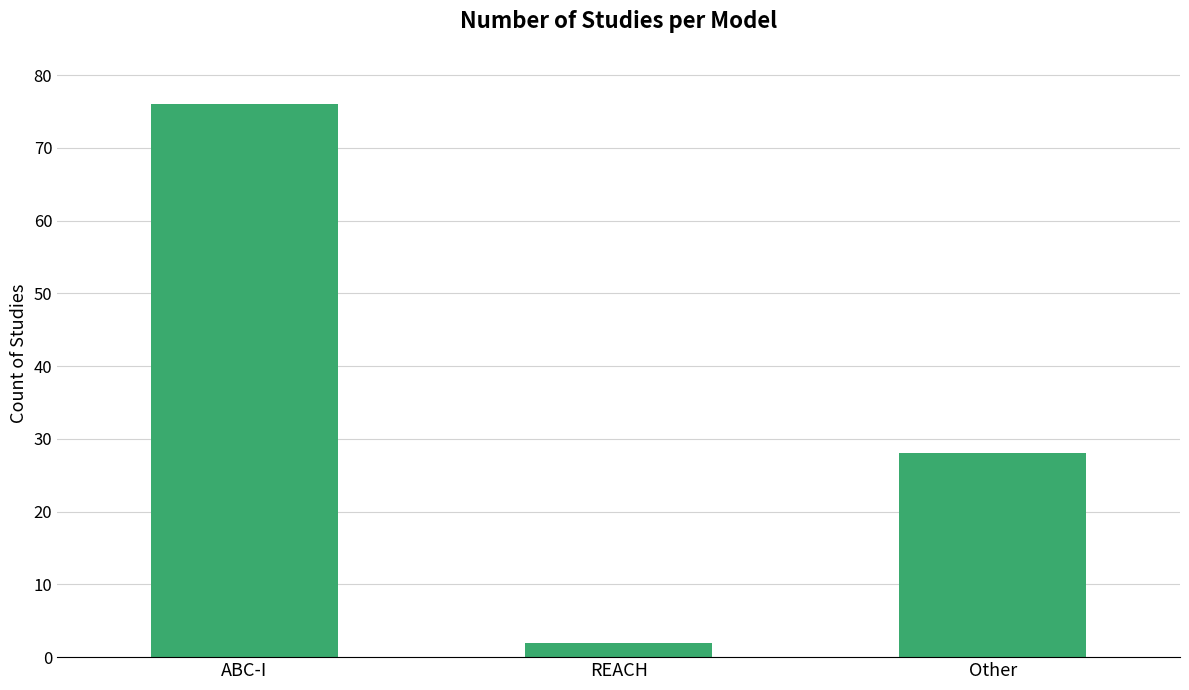

The chart shows a value of 76 at ABC-I. True or false?

True